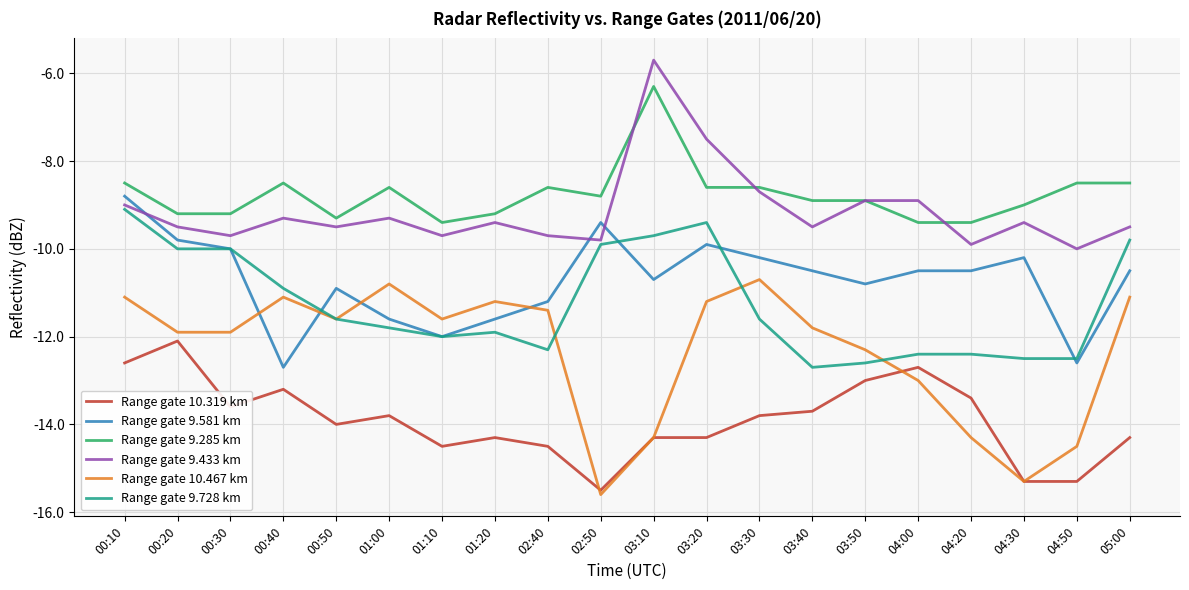

Which series has the largest total across all categories?

Range gate 9.285 km